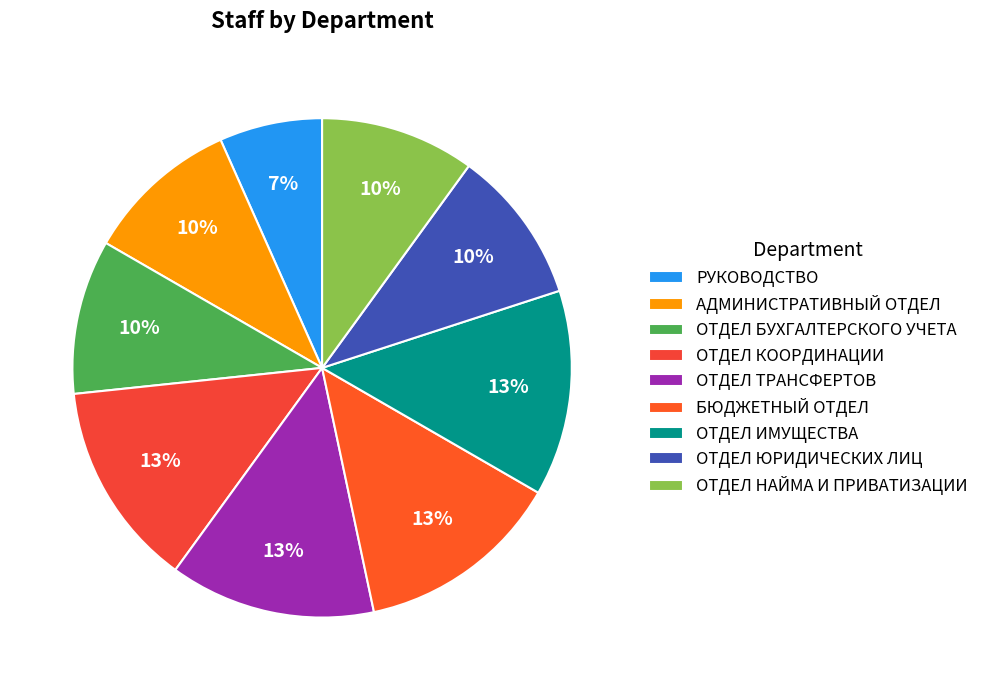

Does any single category account for the majority?

No